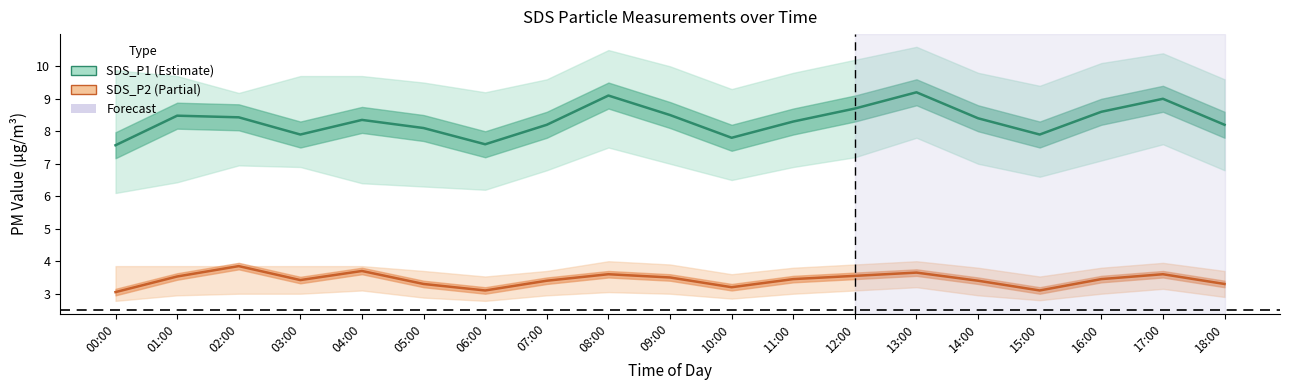

How many lines are shown in the chart?

2